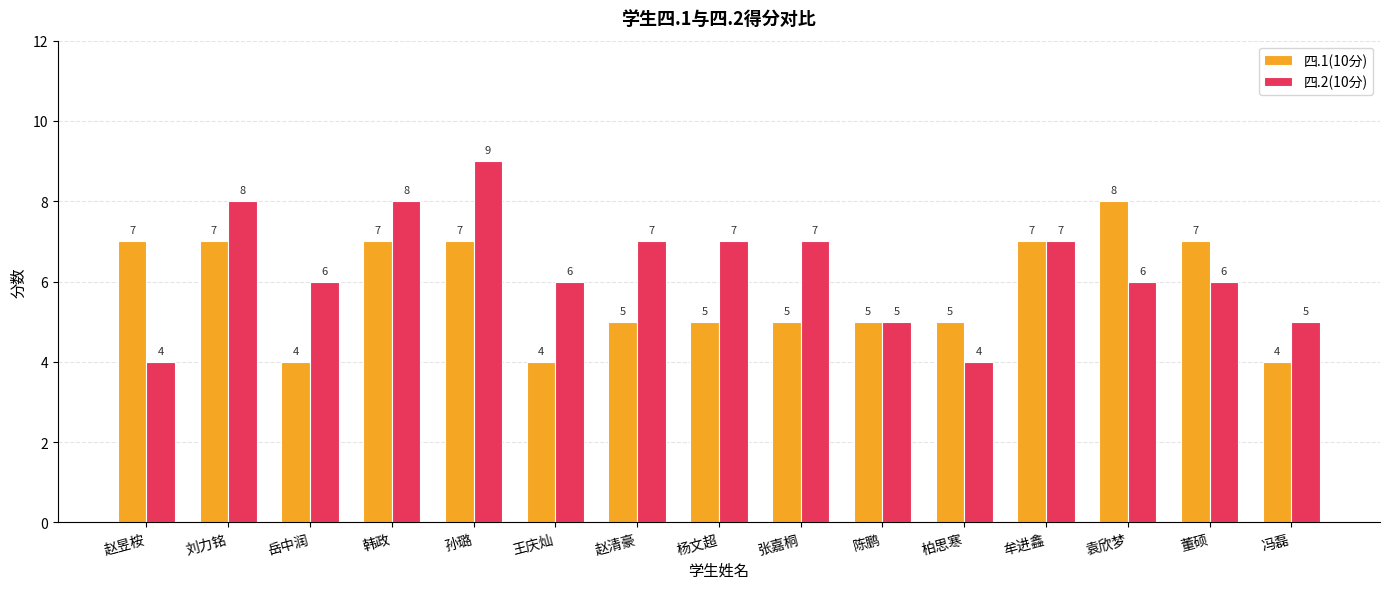

What is the difference between the maximum and minimum values in the 四.2(10分) series?

5